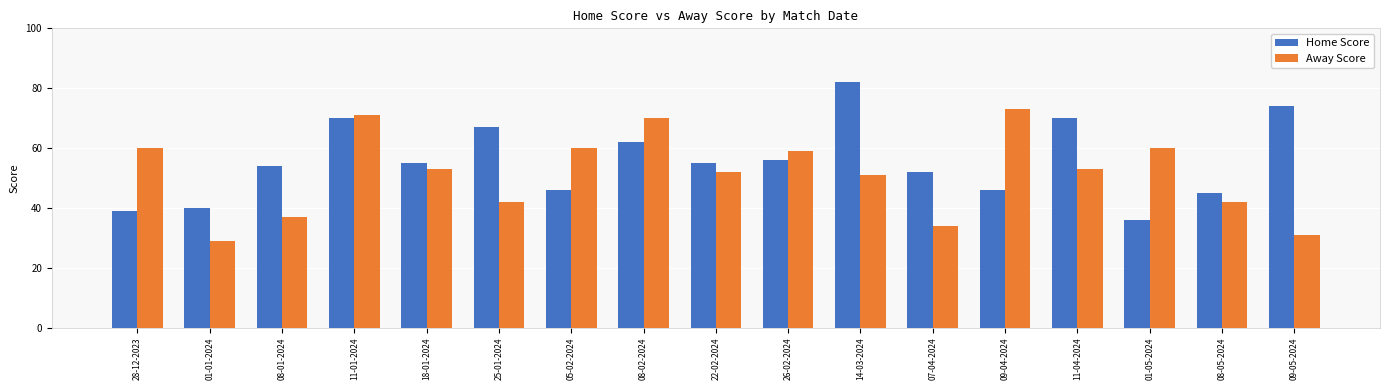

What position from the left is 08-05-2024?

16